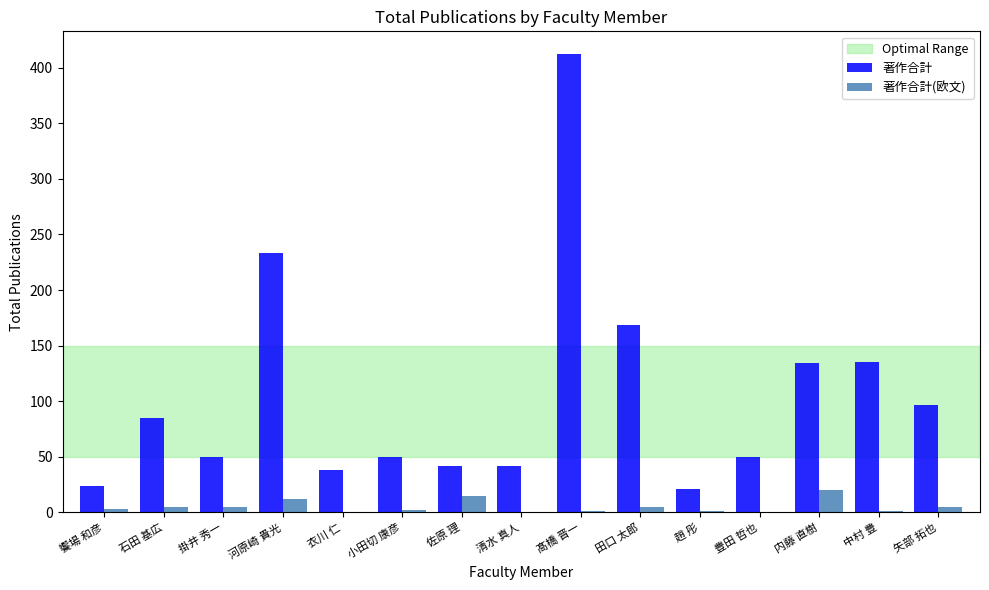

What value does the 著作合計 series have at 小田切 康彦, to the nearest 10?

50